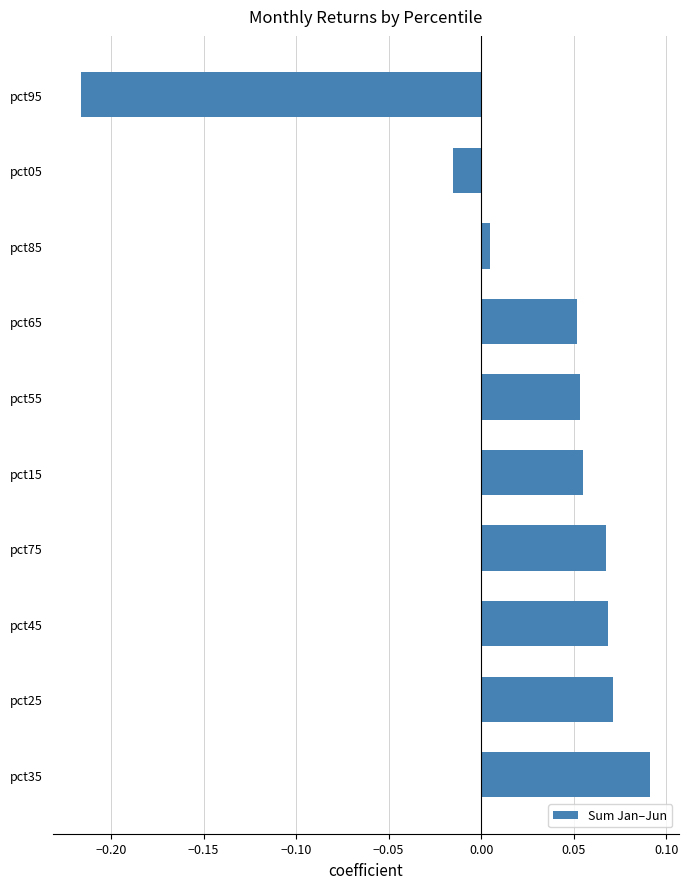

At which label is the value closest to 0?

pct85